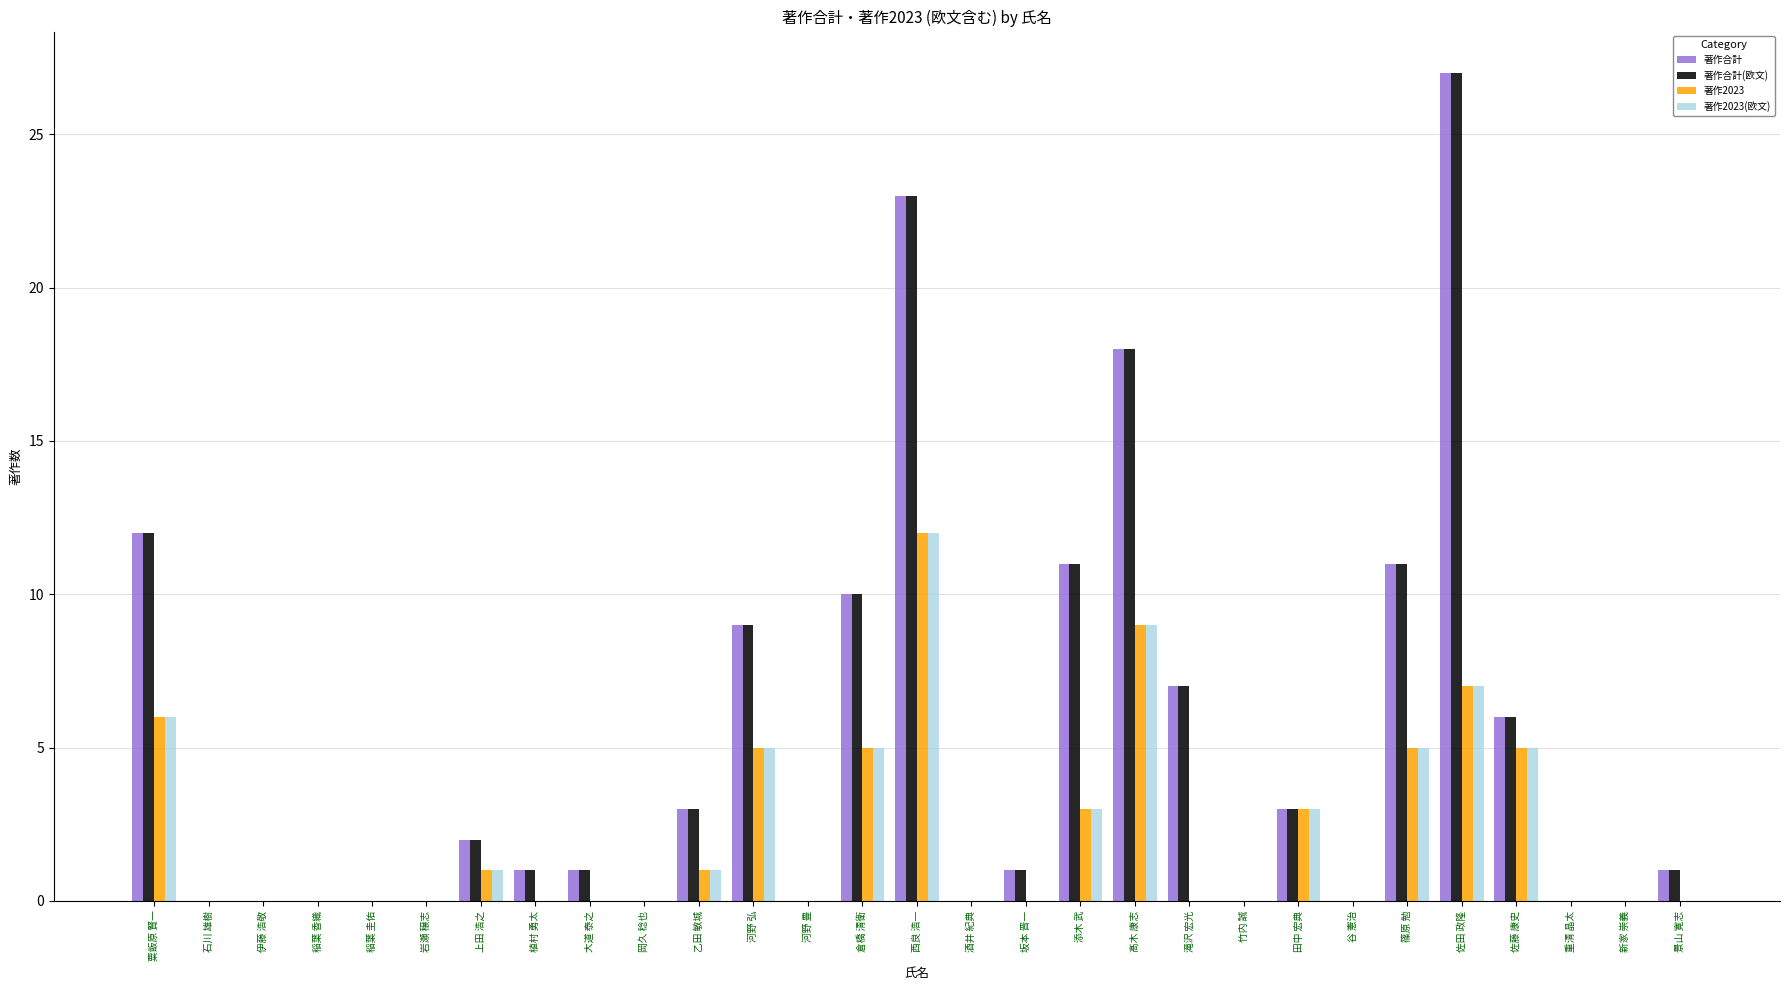

What is the sum of the 著作合計(欧文) values at 佐藤 康史 and 新家 崇義?

6